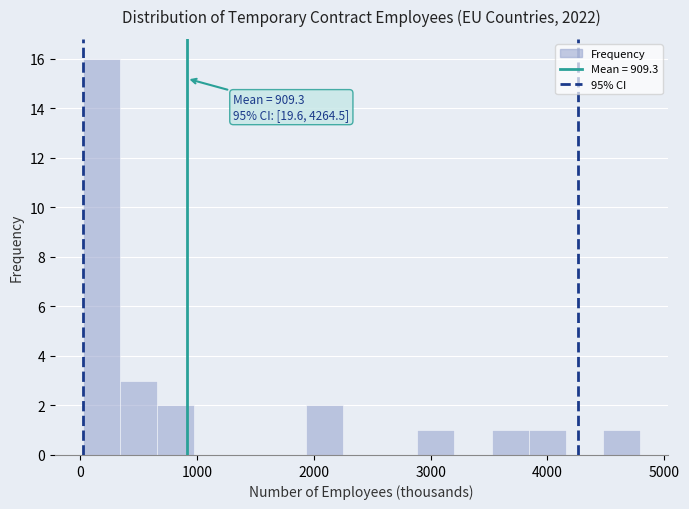

Read against the x-axis, roughly where is the centre of the tallest bar?

200